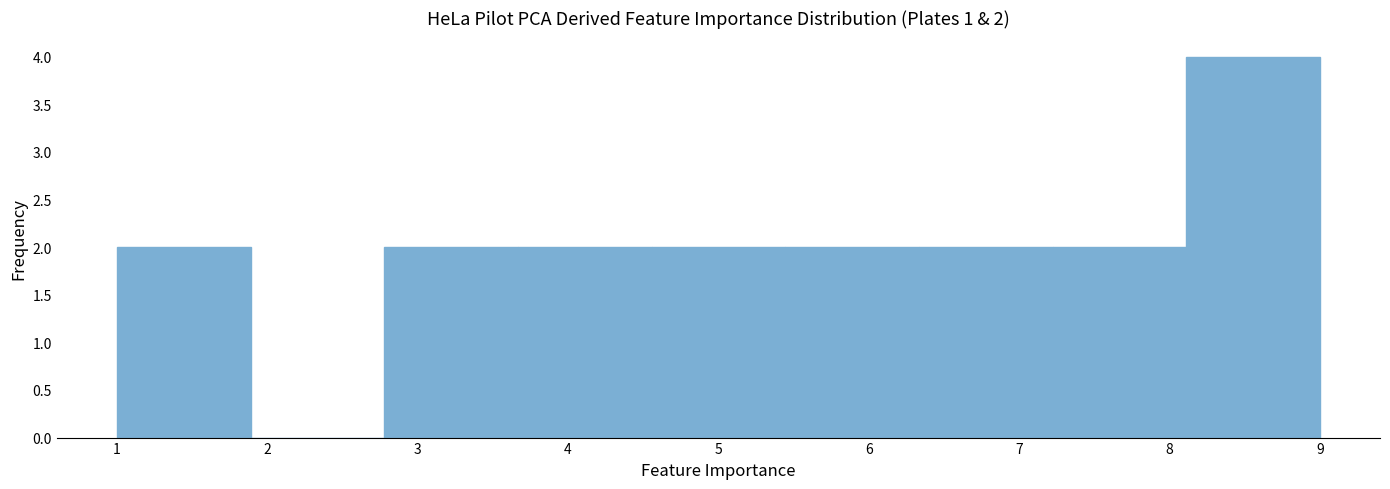

Which range on the x-axis has the tallest bar?

8.1 to 9.0